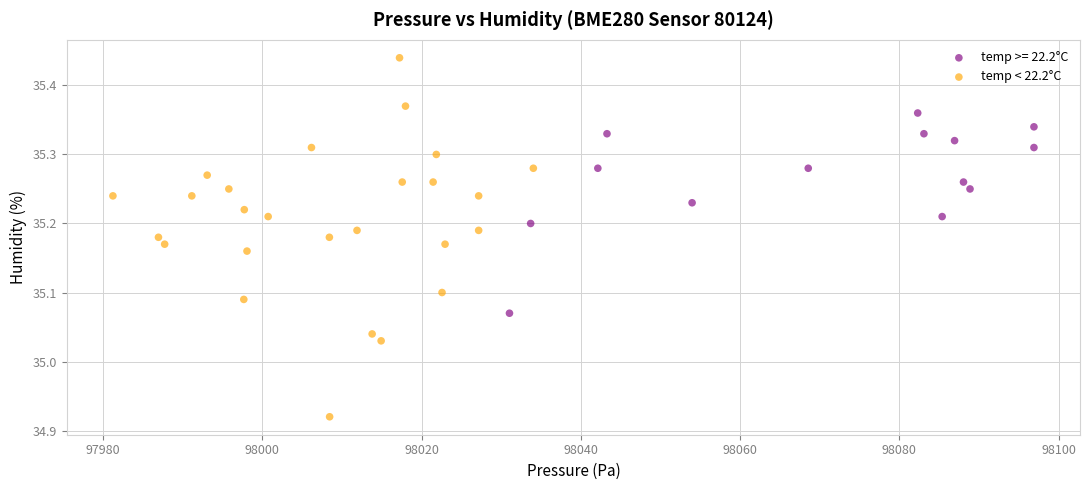

Which series reaches the minimum Y coordinate?

temp < 22.2°C